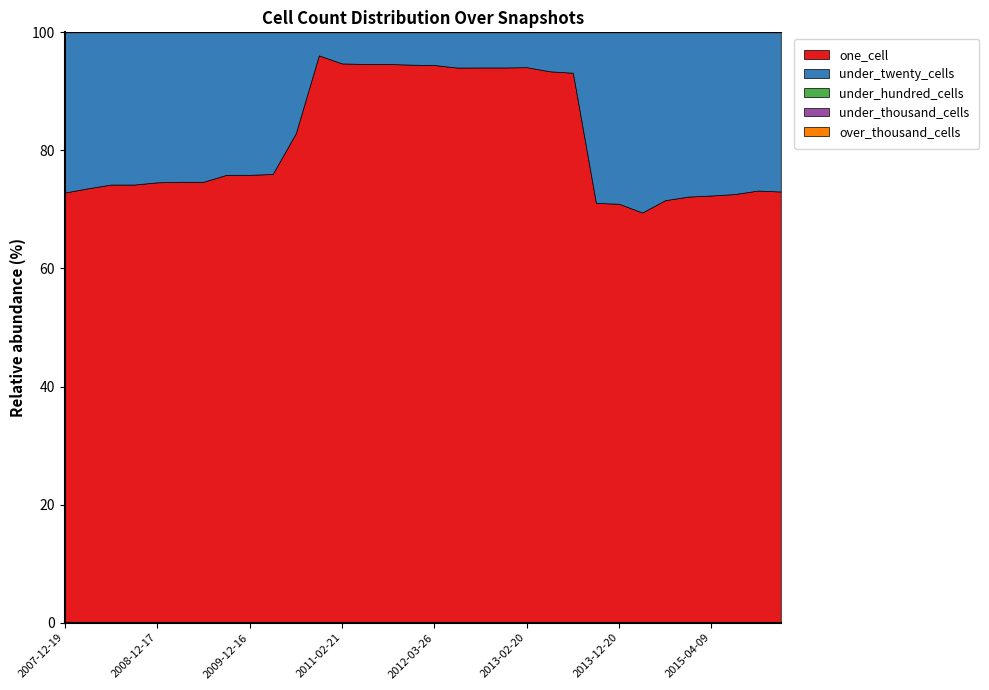

At how many categories does at least one series exceed 390?

16